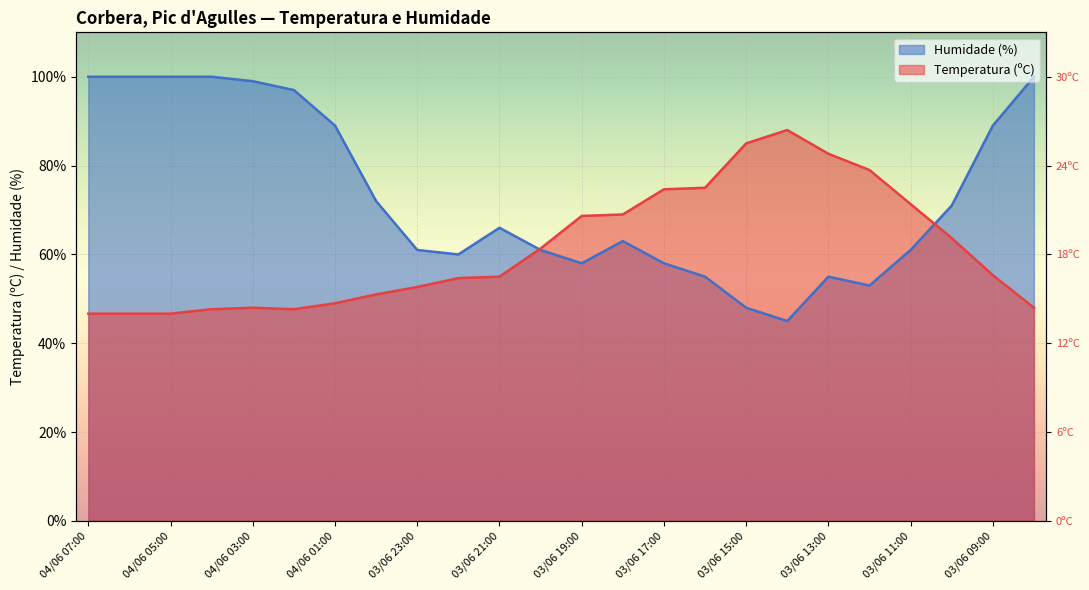

True or false: Humidade (%) and Temperatura (ºC) cross at least once.

True